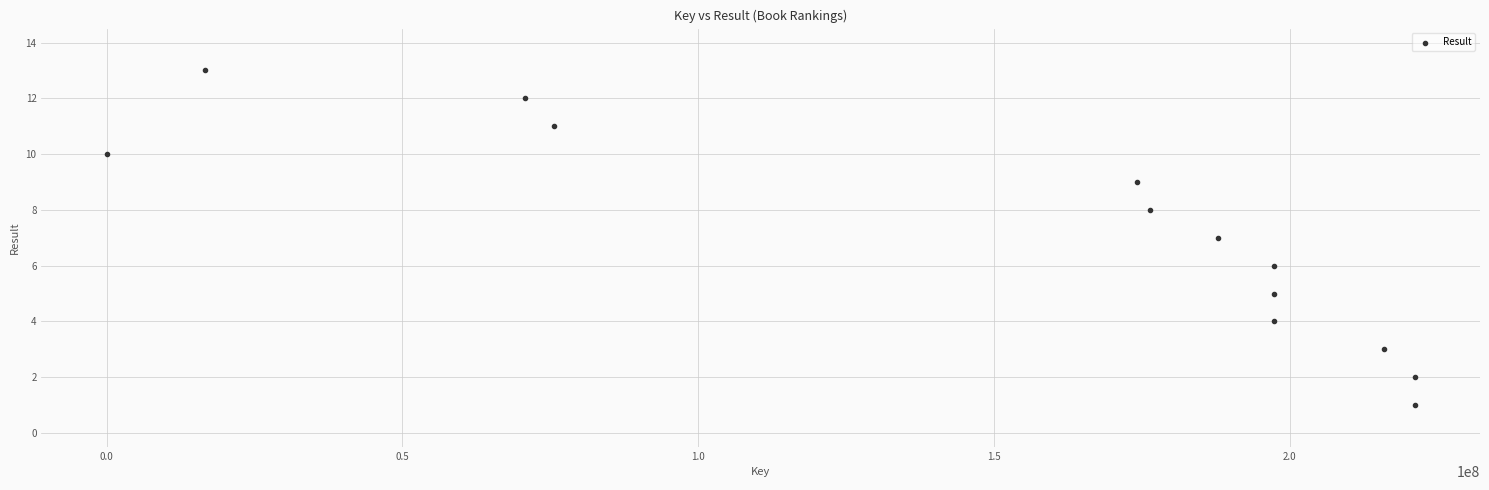

What is the range of Y values (max minus min)?

12